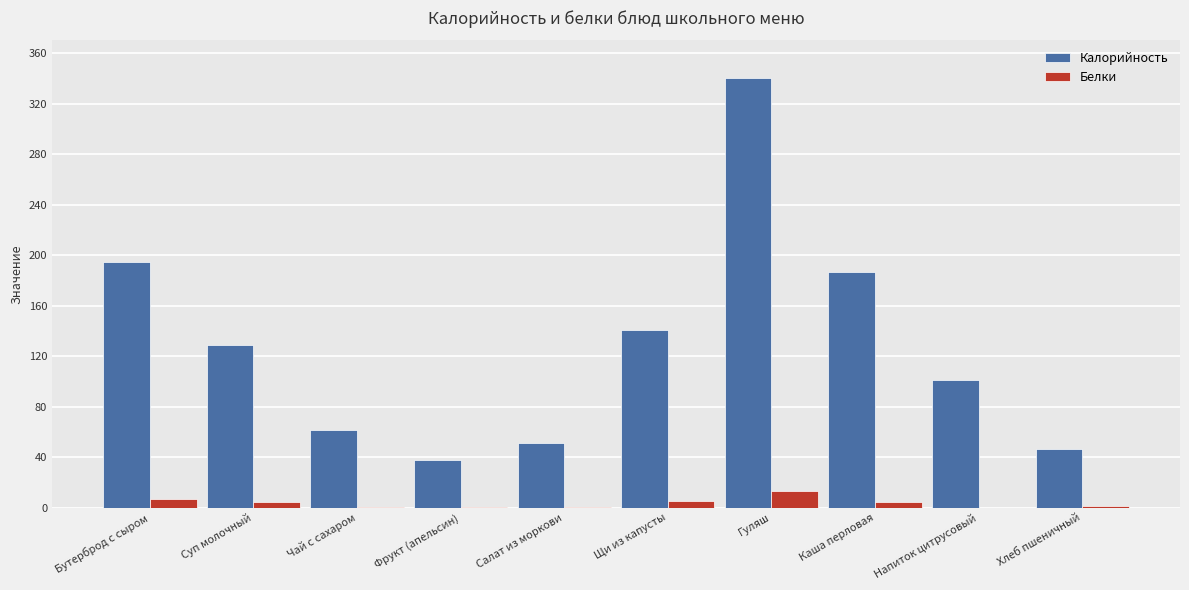

Between Салат из моркови and Напиток цитрусовый, which series saw the biggest shift?

Калорийность